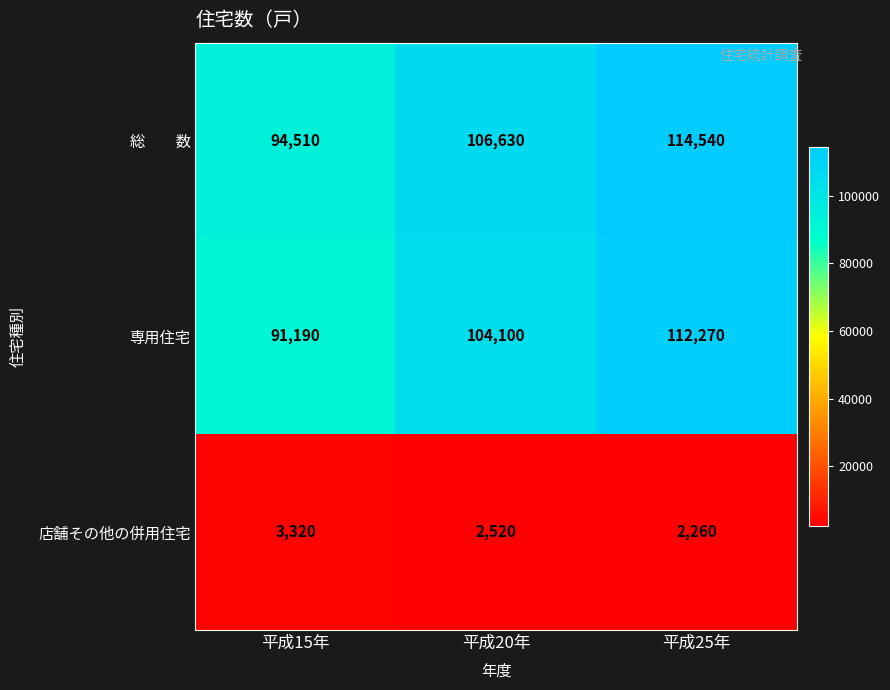

What value does the 店舗その他の併用住宅 series have at 平成20年, to the nearest 10?

2520